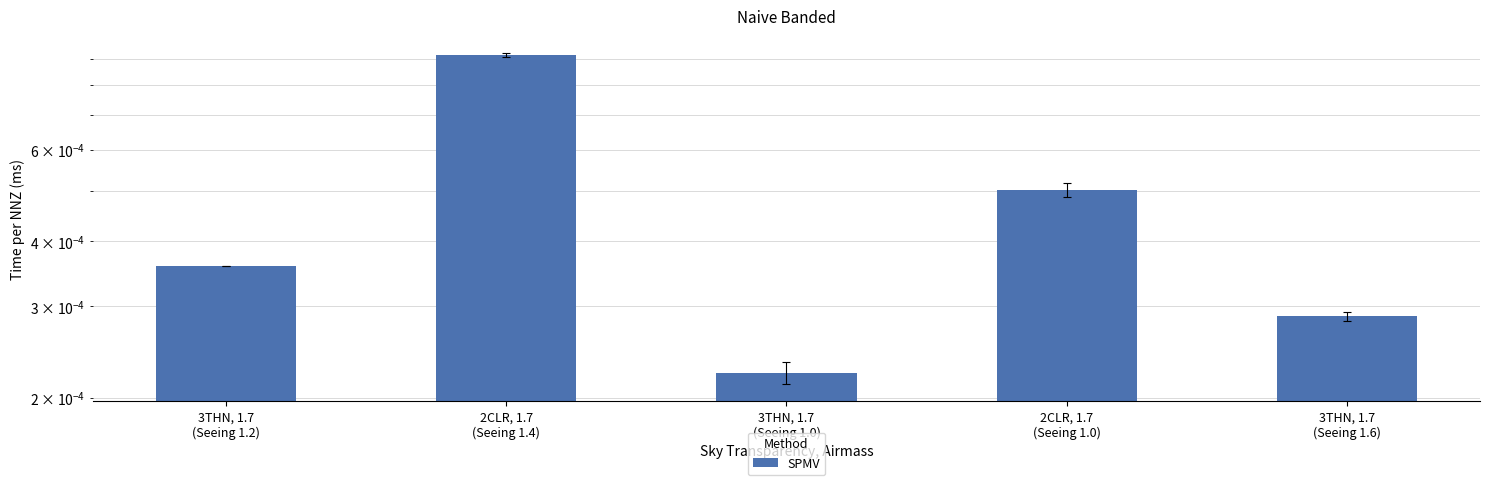

What is the label of the 5th bar from the right?

3THN, 1.7
(Seeing 1.2)